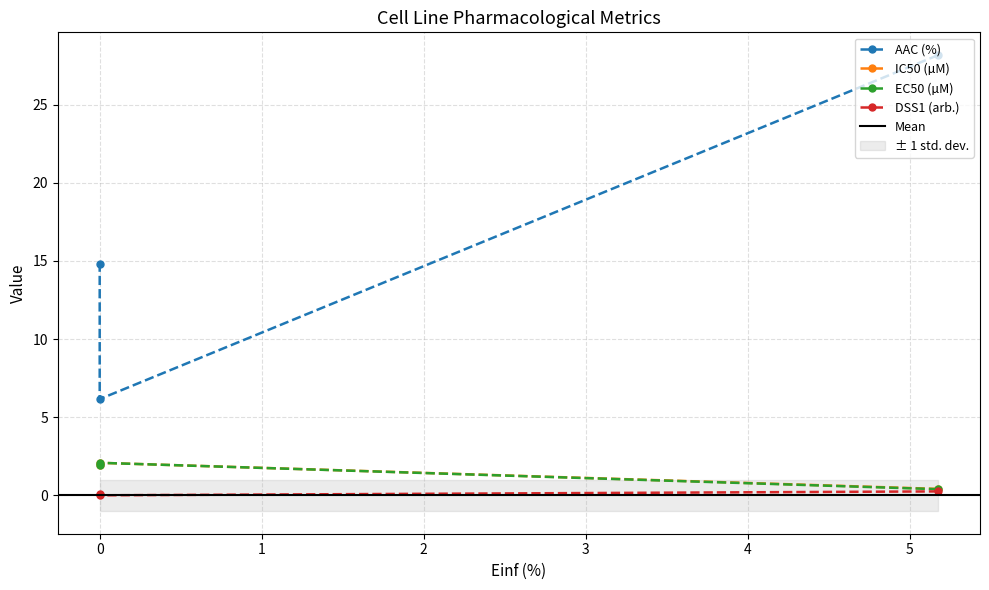

What are all the series names shown in the legend?

AAC (%), IC50 (µM), EC50 (µM), DSS1 (arb.)